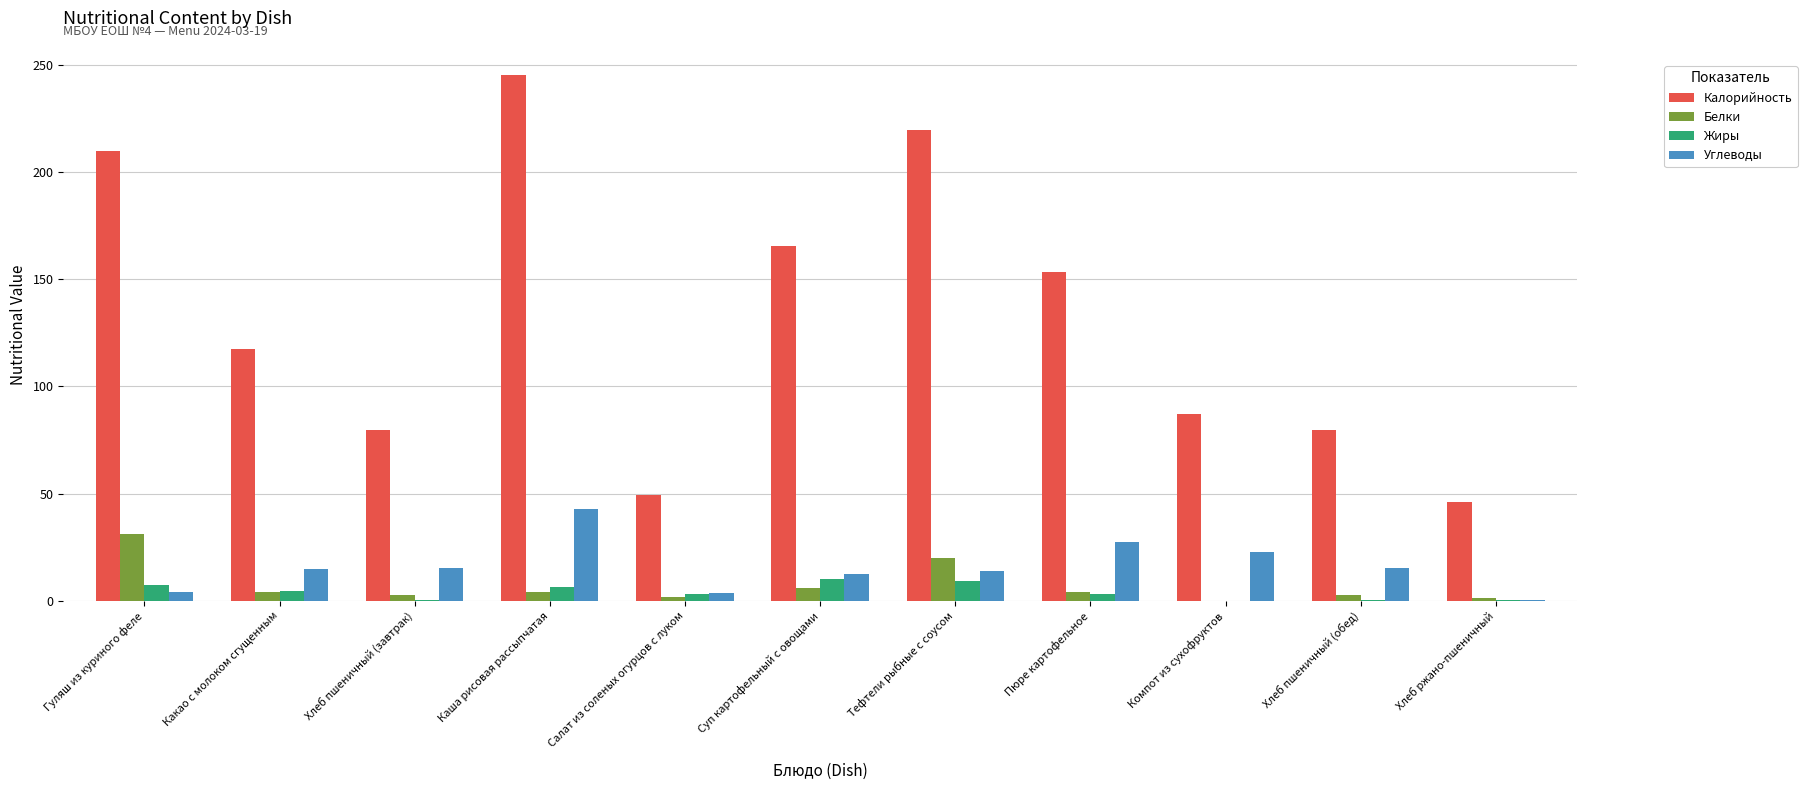

Between Каша рисовая рассыпчатая and Салат из соленых огурцов с луком, which series saw the biggest shift?

Калорийность